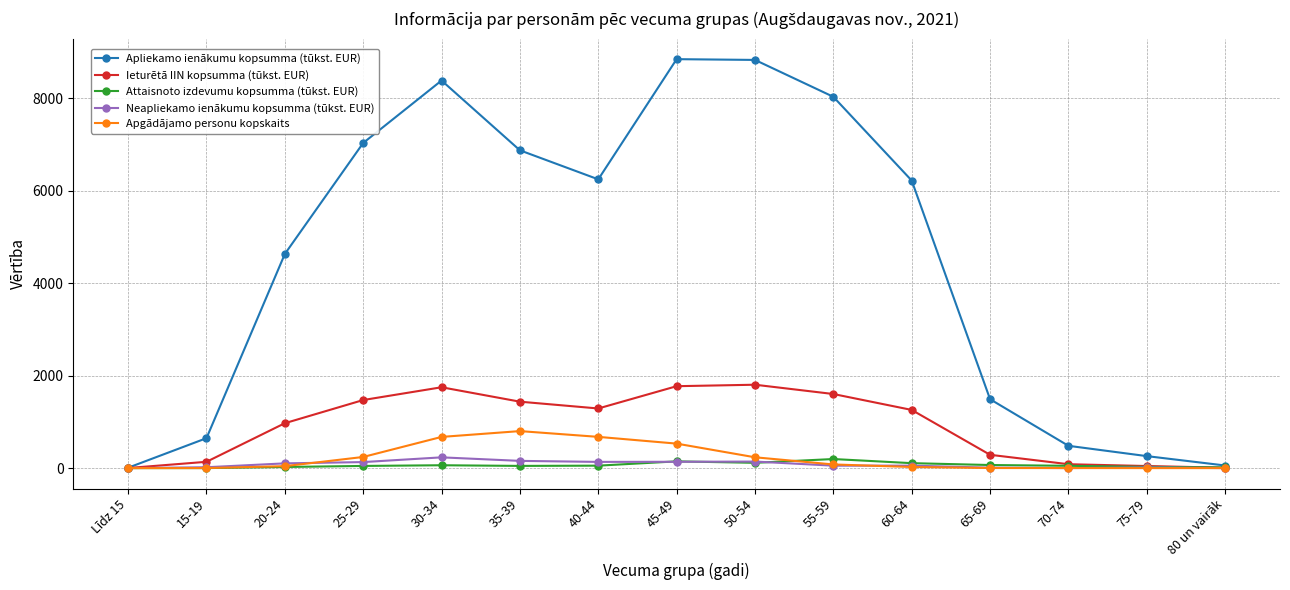

Count the number of categories in the chart.

15